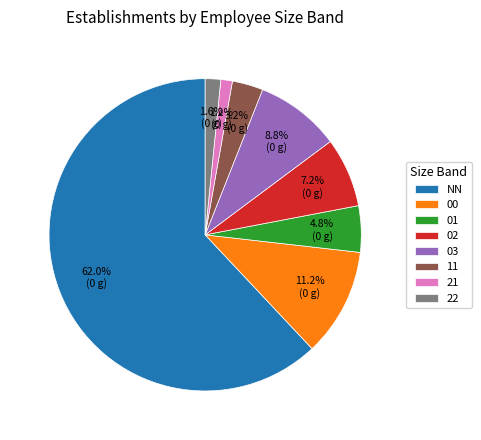

Which slice is the largest?

NN